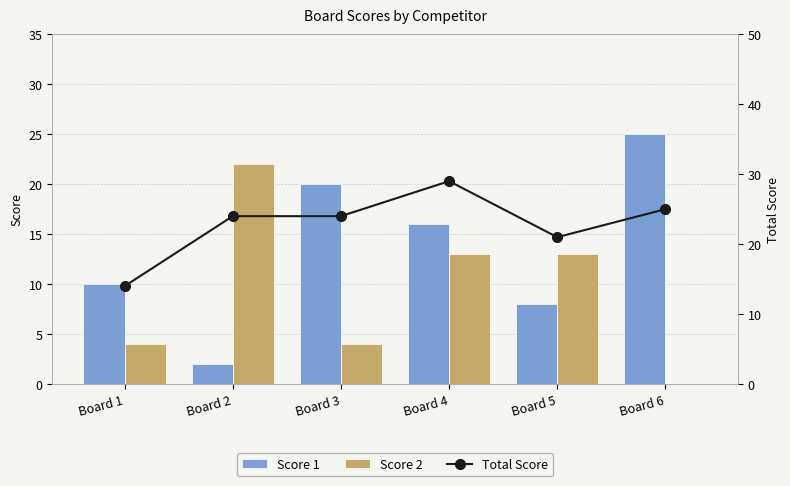

The value of Score 1 at Board 4 is 16. True or false?

True